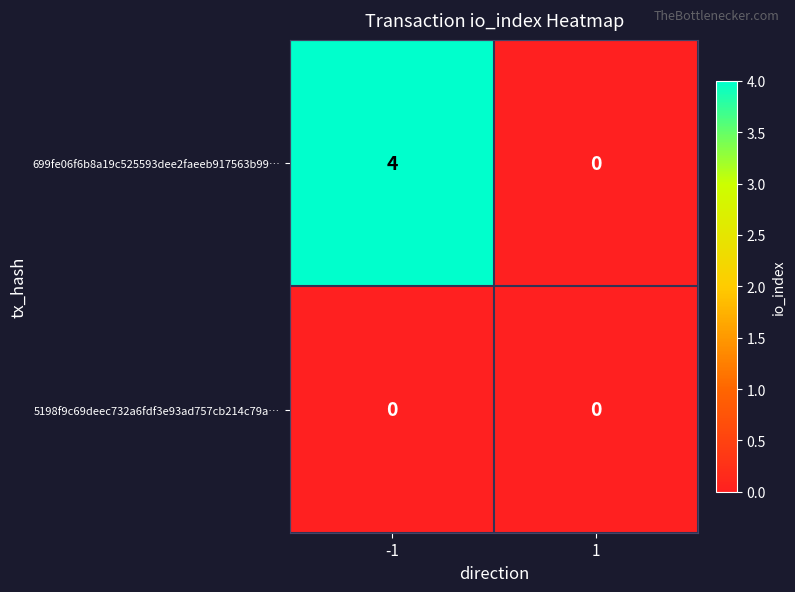

List the series in order of their overall mean, lowest first.

5198f9c69deec732a6fdf3e93ad757cb214c79a…, 699fe06f6b8a19c525593dee2faeeb917563b99…